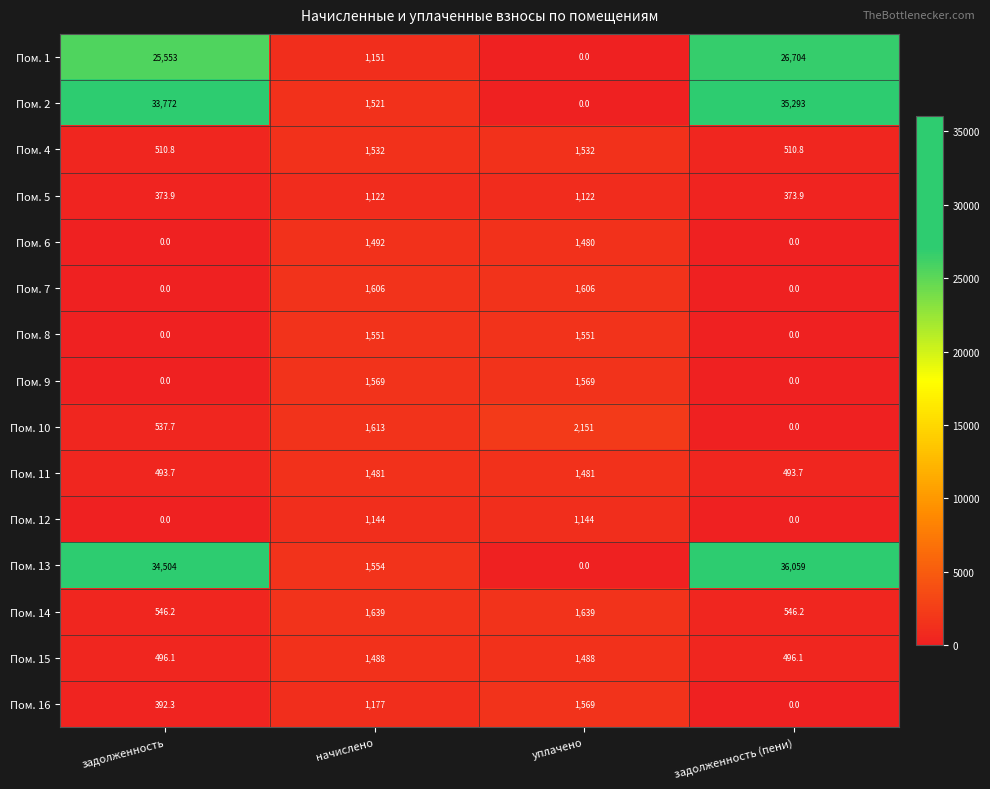

What is the average value of the Пом. 8 series?

775.5